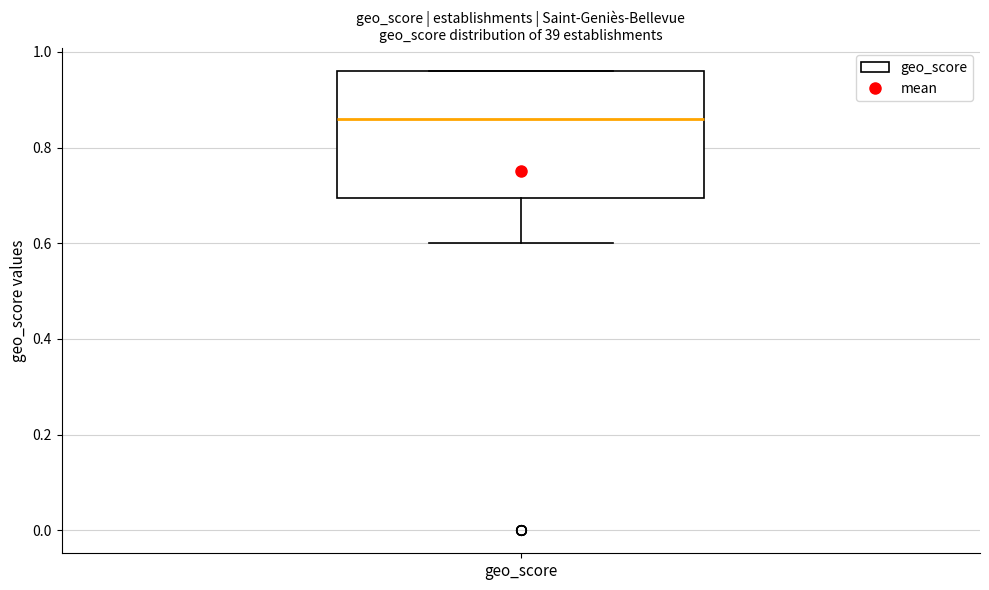

Read this box plot against the y-axis: the position of the median line, the range covered by the box, and the ends of both whiskers. The values are not printed on the chart, so give them approximately, as read against the axis.

median 0.86, box 0.70 to 0.96, whiskers 0.60 to 0.96